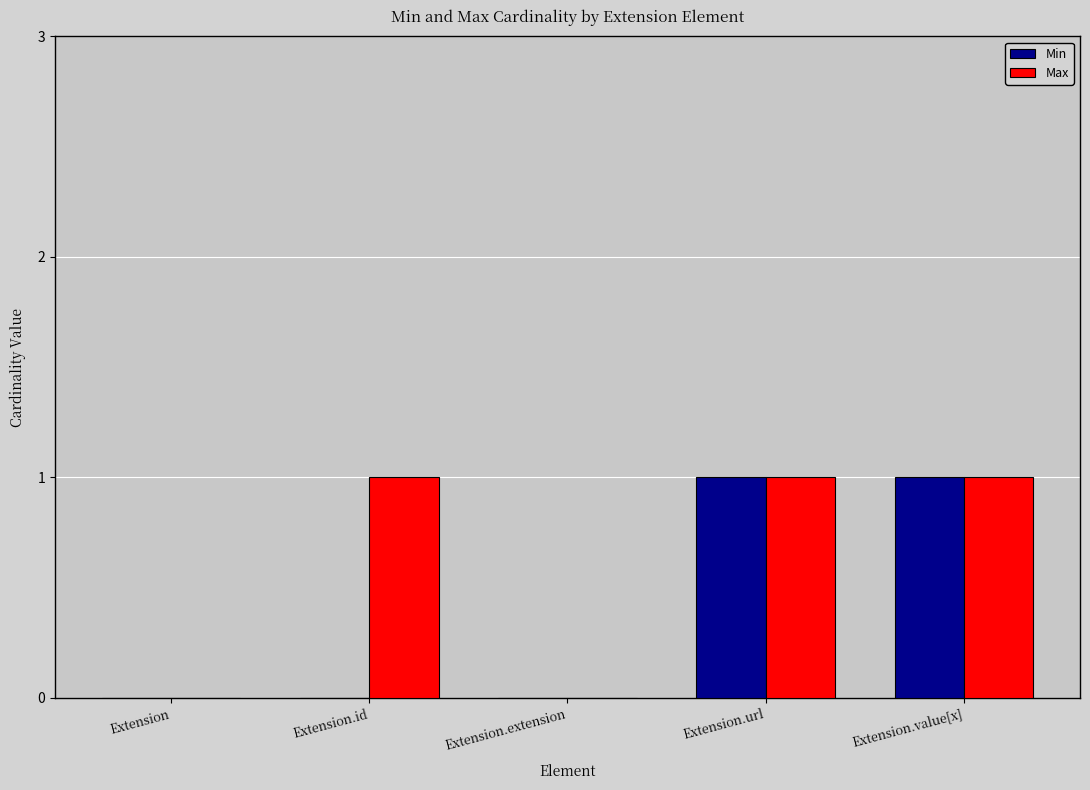

Reading left to right, transcribe all the data shown in this chart.

Min: Extension=0	Extension.id=0	Extension.extension=0	Extension.url=1	Extension.value[x]=1
Max: Extension=0	Extension.id=1	Extension.extension=0	Extension.url=1	Extension.value[x]=1